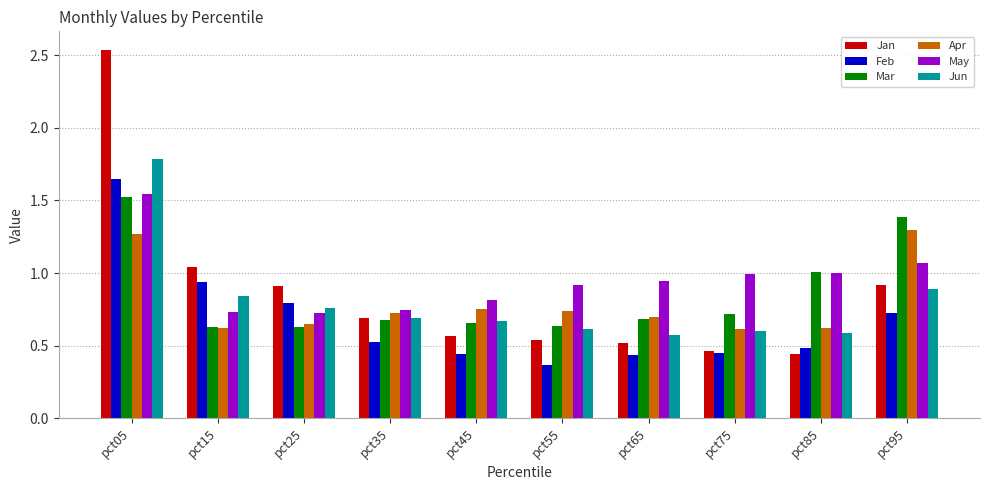

What is the difference between the maximum and minimum values in the Jun series?

1.2